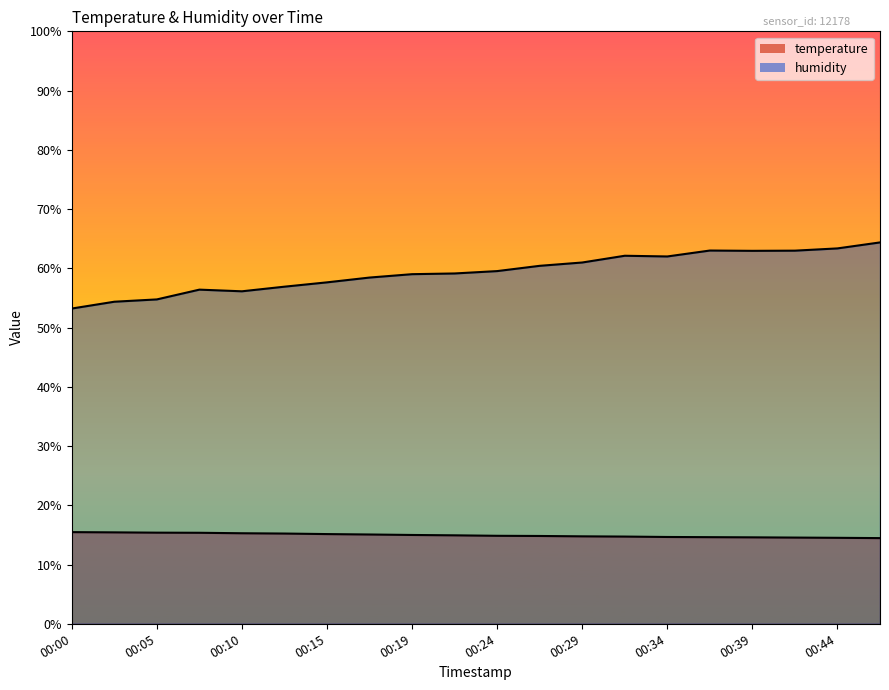

Reading right to left, what are all the values shown in this chart?

temperature: 14.5	14.5	14.6	14.6	14.6	14.7	14.7	14.8	14.8	14.8	14.9	15.0	15.1	15.1	15.2	15.3	15.4	15.4	15.4	15.5
humidity: 64.4	63.4	63.0	63.0	63.0	62.0	62.1	61.0	60.4	59.5	59.1	59.0	58.4	57.6	56.9	56.1	56.4	54.8	54.4	53.2